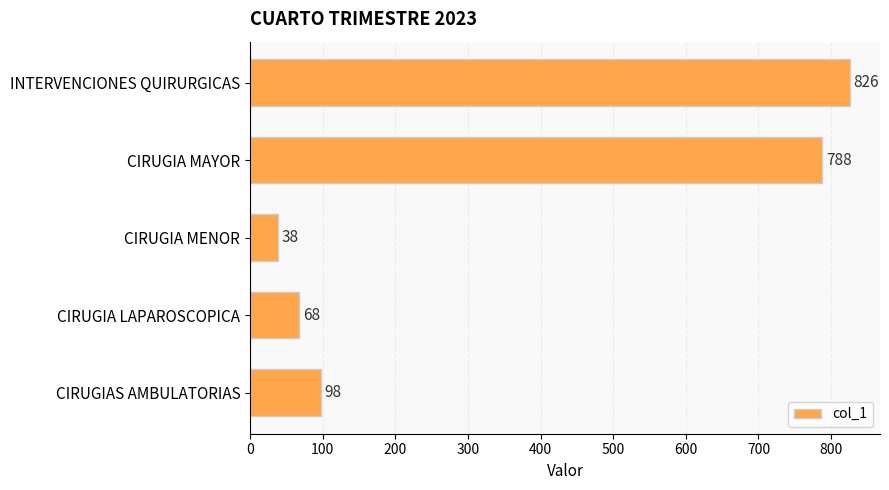

Count the number of data series in this chart.

1